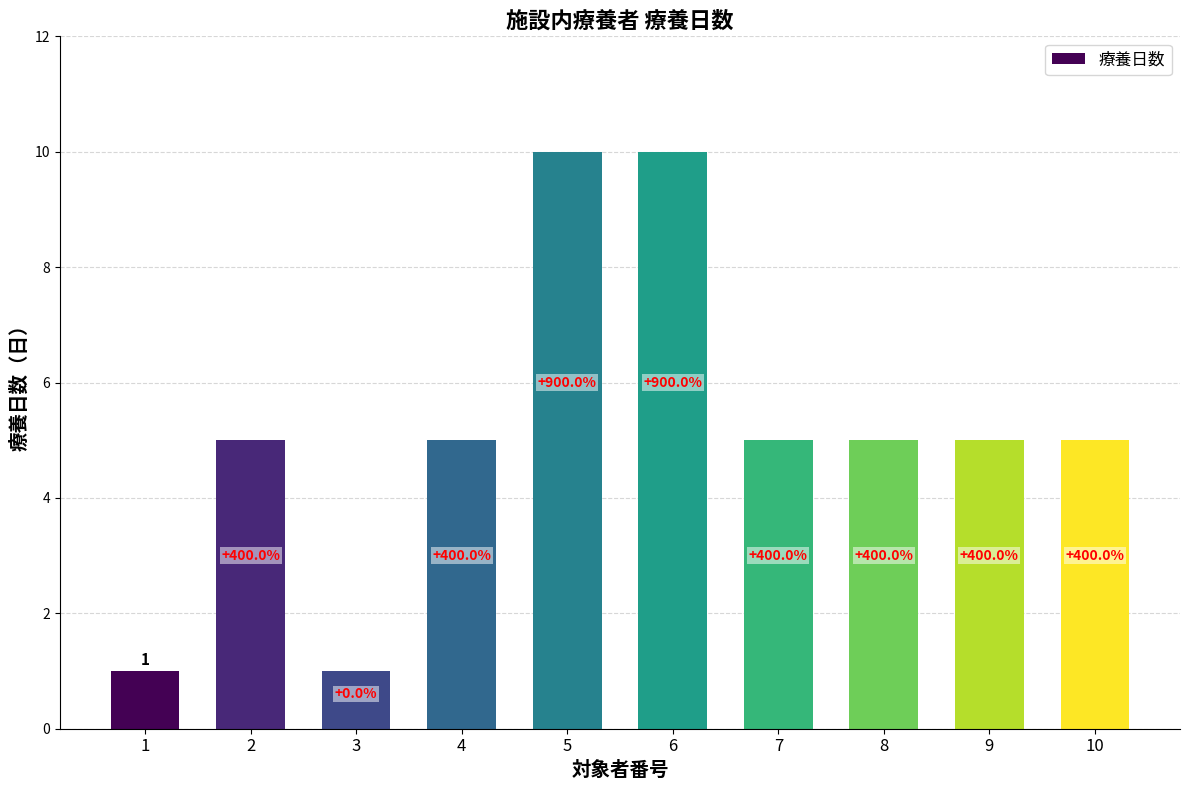

Rank the categories by value from highest to lowest.

5, 6, 2, 4, 7, 8, 9, 10, 1, 3